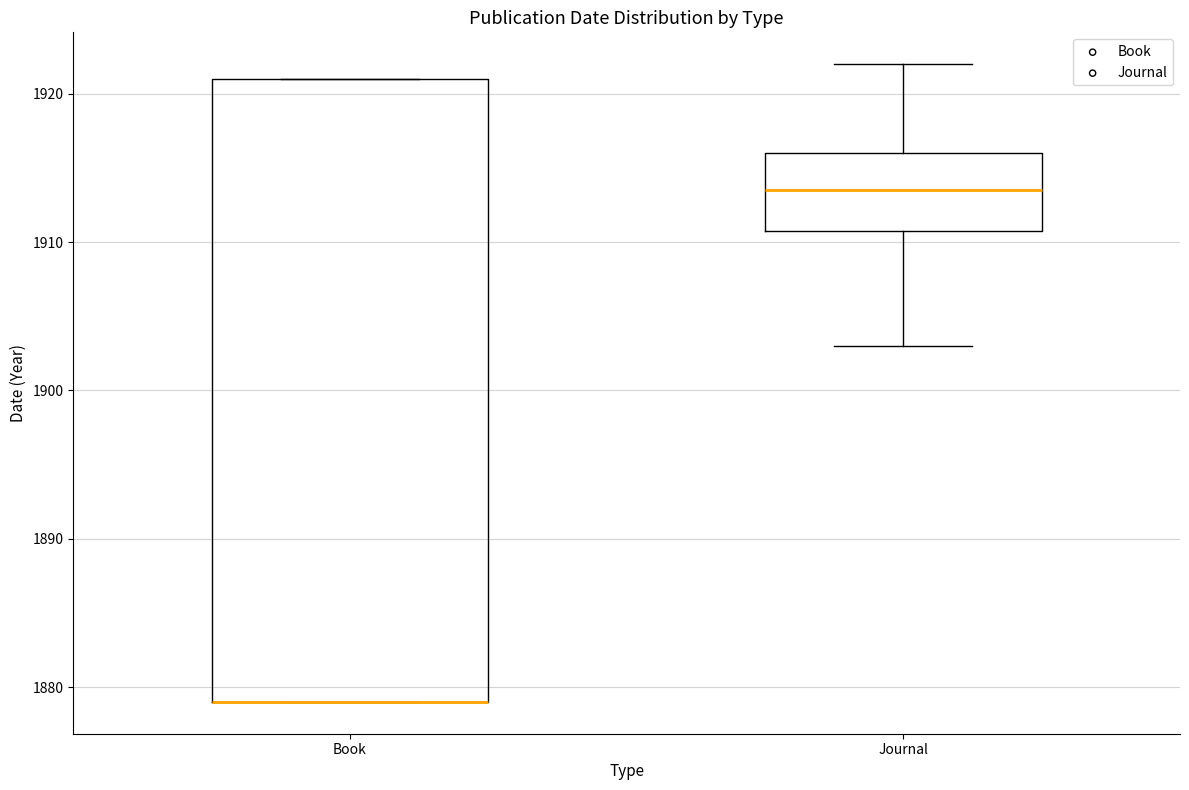

Comparing the boxes themselves (not the whiskers), which one is the tallest?

Book